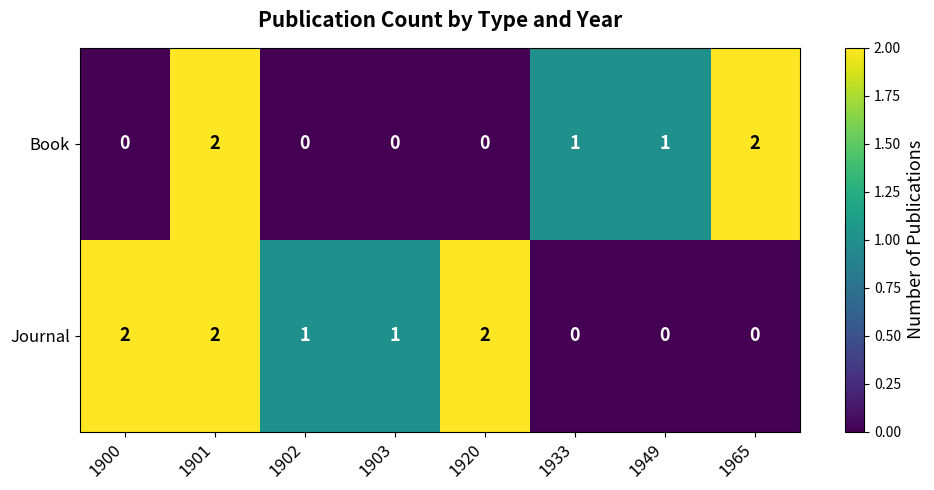

Is it true that Book equals -1 at 1902?

False